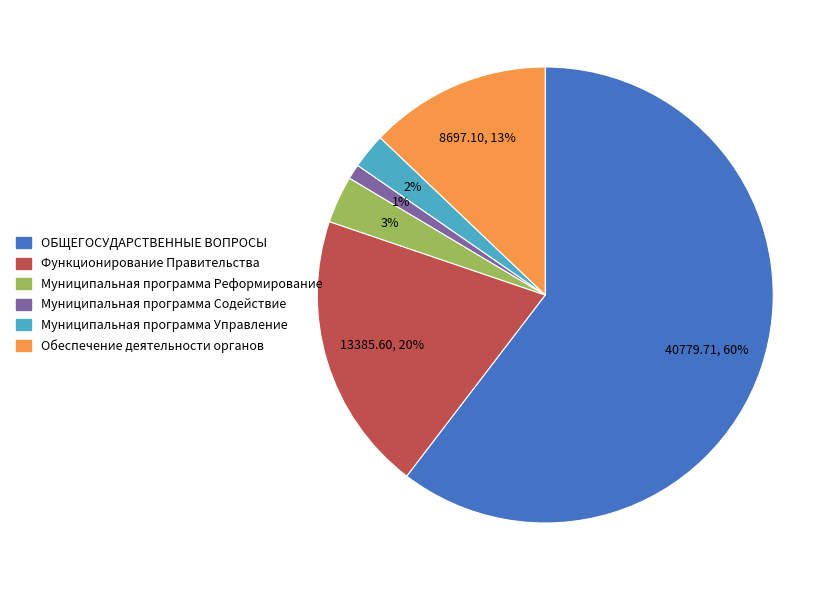

Does Функционирование Правительства represent more than half of the total?

No